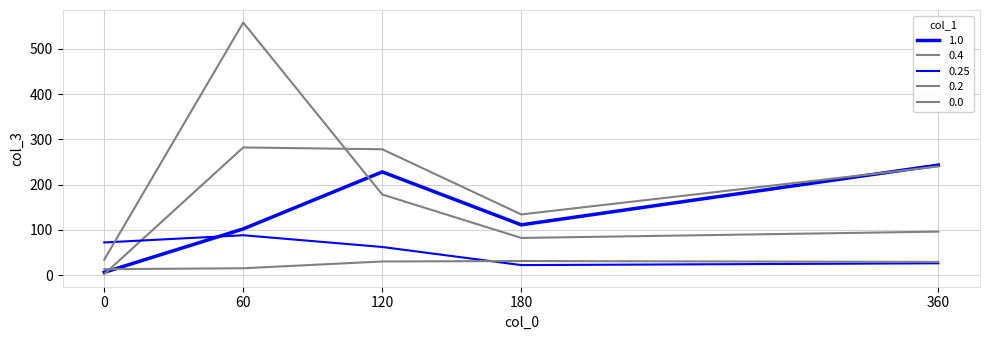

Does the chart have visible grid lines?

Yes